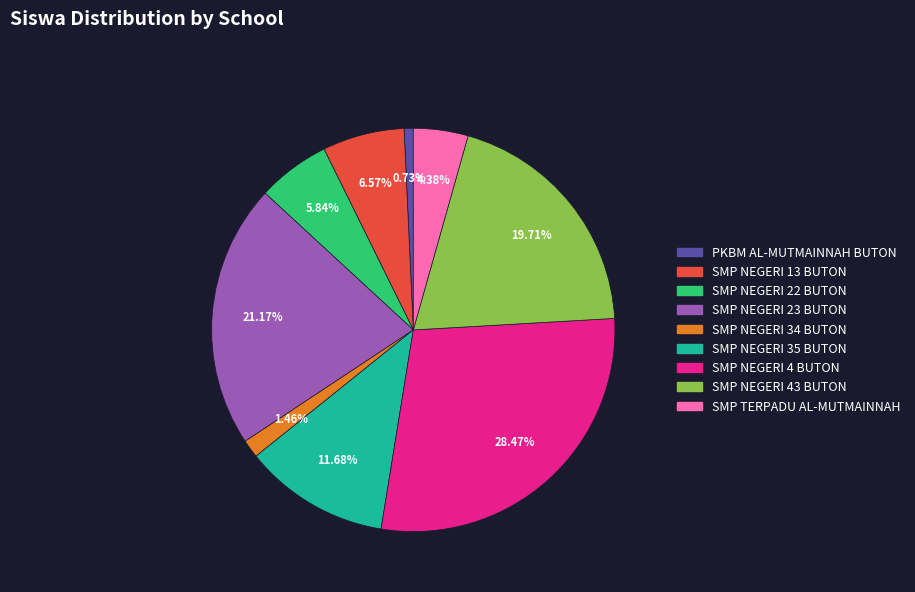

To the nearest percent, what is the combined percentage of SMP NEGERI 34 BUTON and SMP NEGERI 4 BUTON?

30%